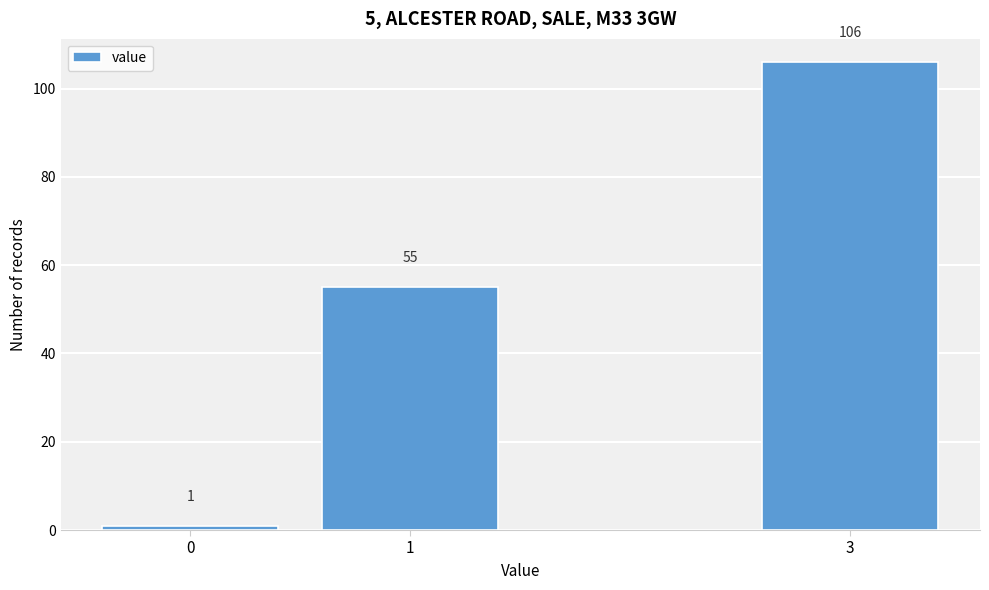

Reading right to left, transcribe all the data shown in this chart.

3=106	1=55	0=1